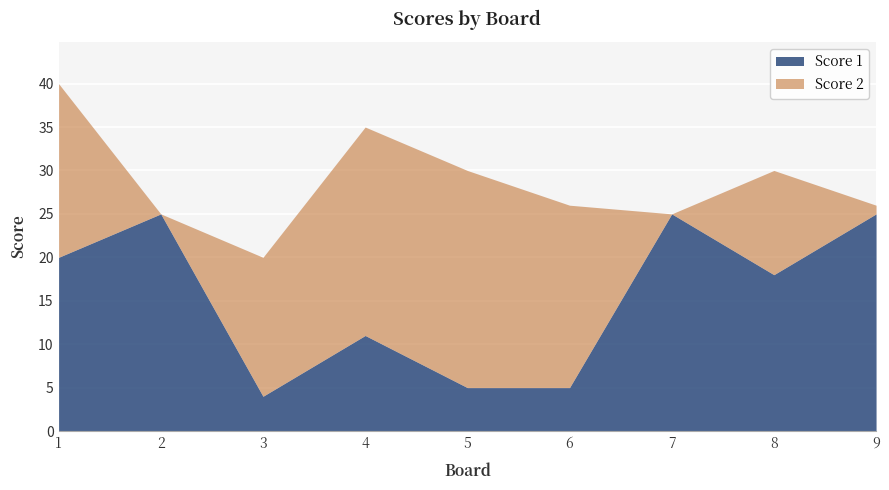

Where do Score 1 and Score 2 first cross each other?

2 and 3